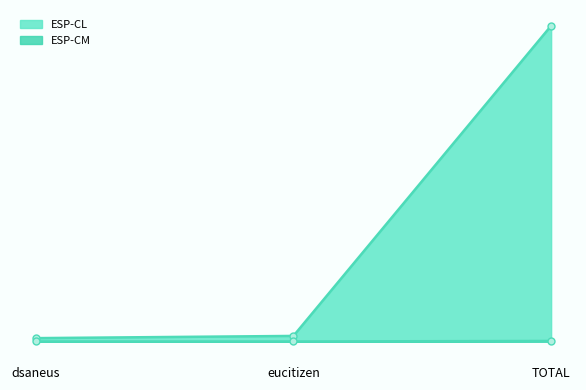

Between eucitizen and TOTAL, which series saw the biggest shift?

ESP-CL